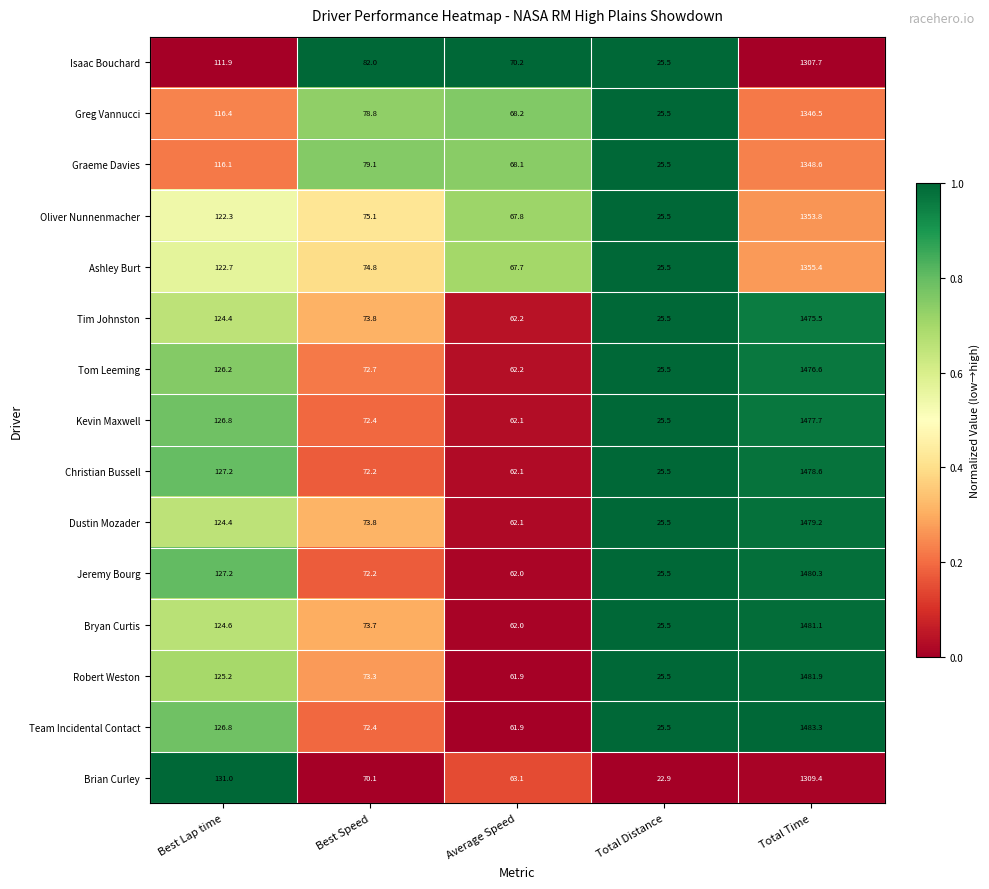

What is the difference between the highest and lowest values at Total Time?

175.6